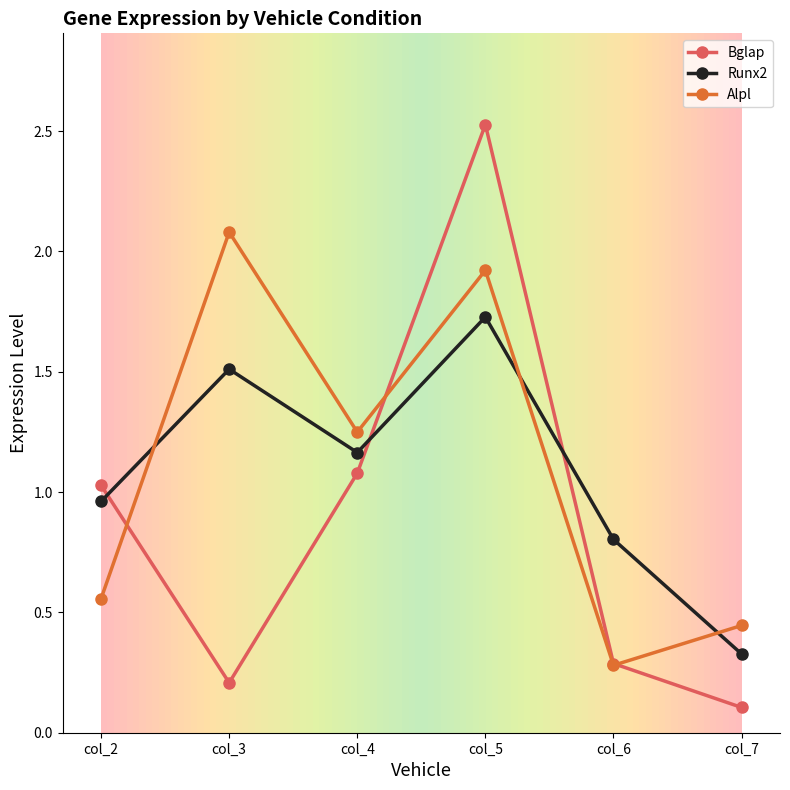

True or false: Bglap and Runx2 intersect in this chart.

True